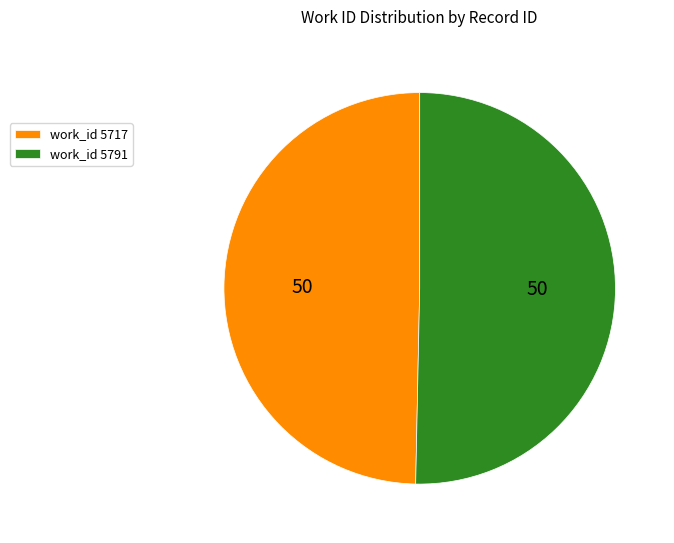

Combined, do work_id 5791 and work_id 5717 account for over 50%?

Yes